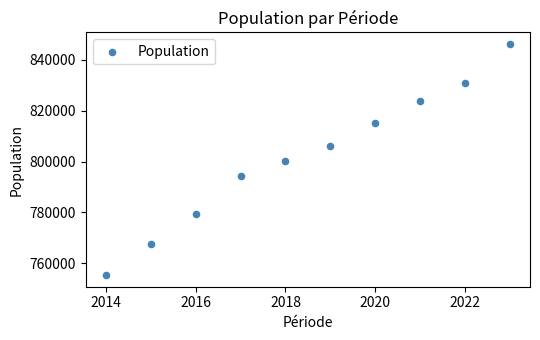

What is the range of Y values (max minus min)?

91006